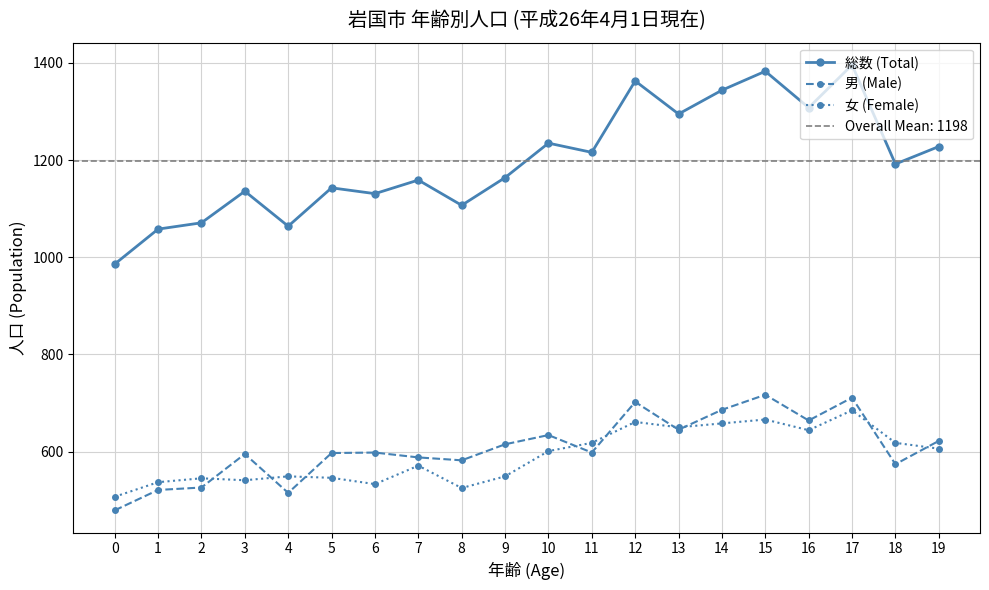

How many data points in 総数 (Total) are less than 1192?

10